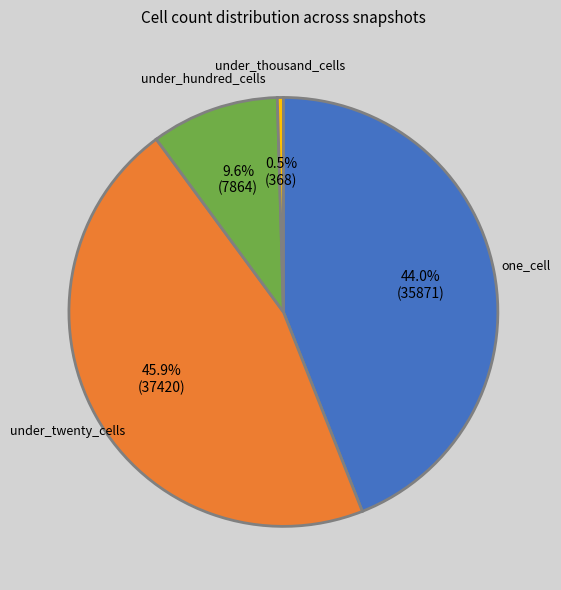

Rank the categories by value from lowest to highest.

under_thousand_cells, under_hundred_cells, one_cell, under_twenty_cells